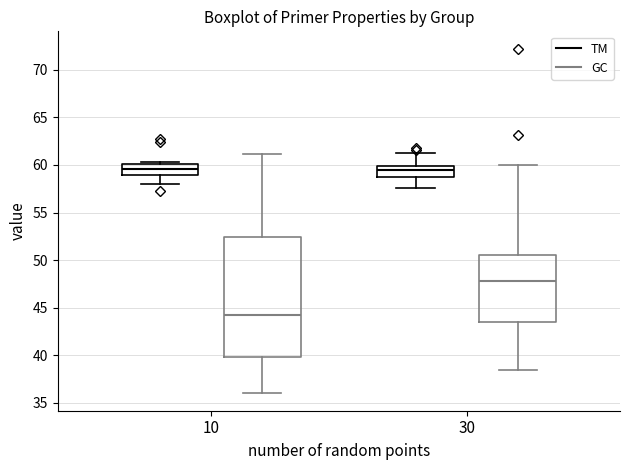

Comparing the boxes themselves (not the whiskers), which one is the tallest?

10 (GC)